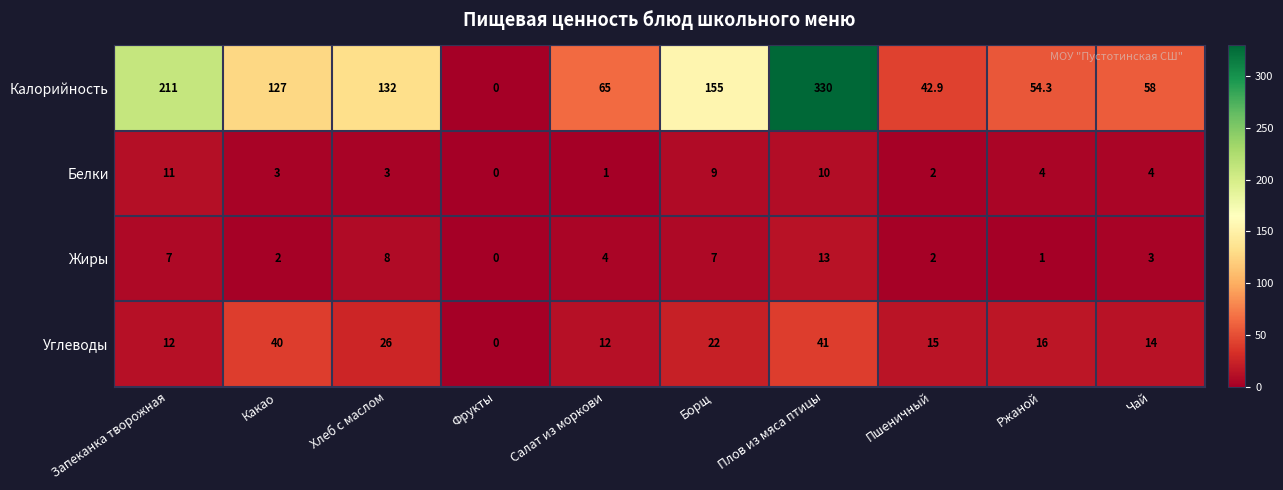

The Белки series shows 10.0 at Плов из мяса птицы. True or false?

True